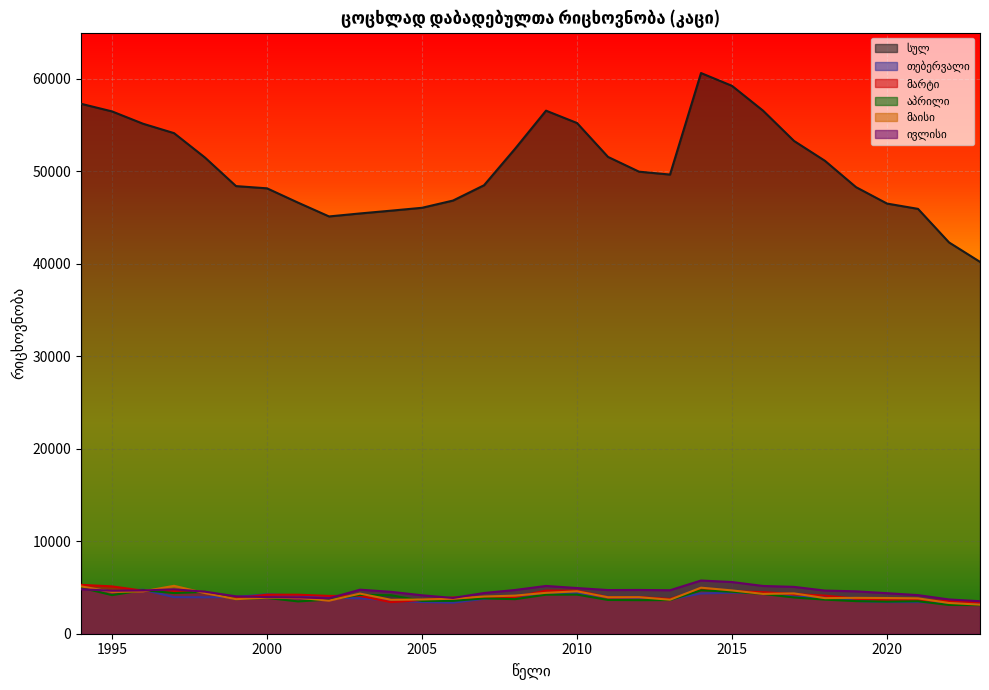

What are all the series names shown in the legend?

სულ, თებერვალი, მარტი, აპრილი, მაისი, ივლისი